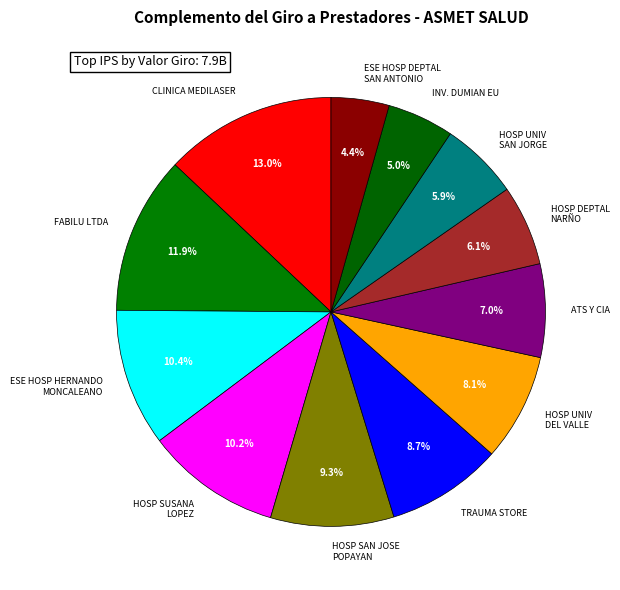

What percentage do ESE HOSP HERNANDO MONCALEANO and INV. DUMIAN EU together represent?

15.4%